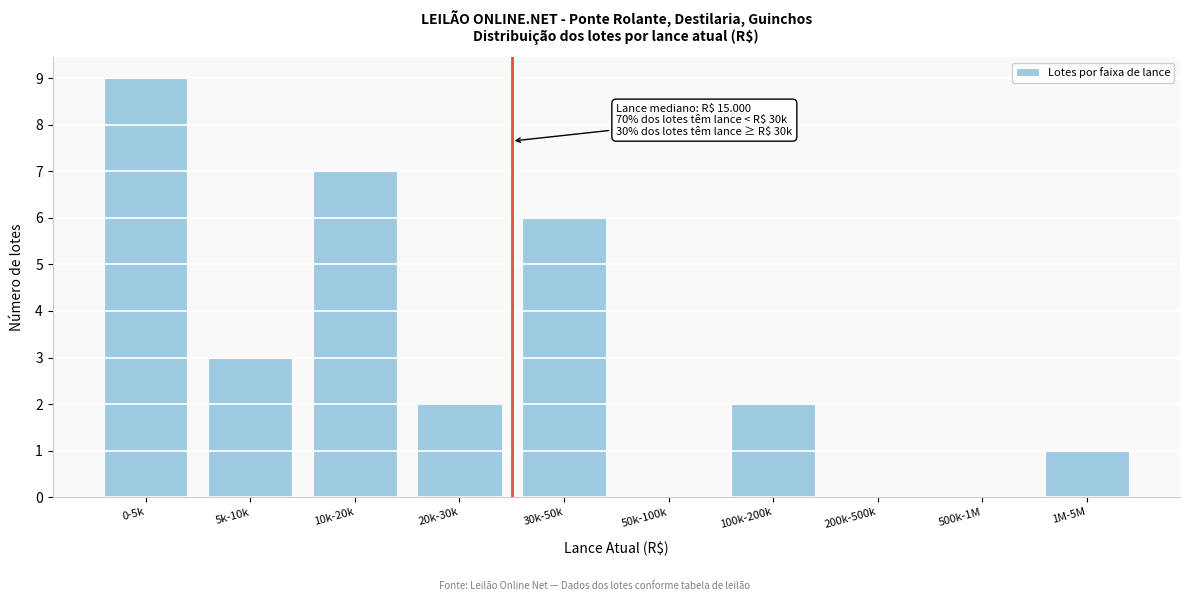

Reading left to right, what are all the values shown in this chart?

0-5k=9	5k-10k=3	10k-20k=7	20k-30k=2	30k-50k=6	50k-100k=0	100k-200k=2	200k-500k=0	500k-1M=0	1M-5M=1